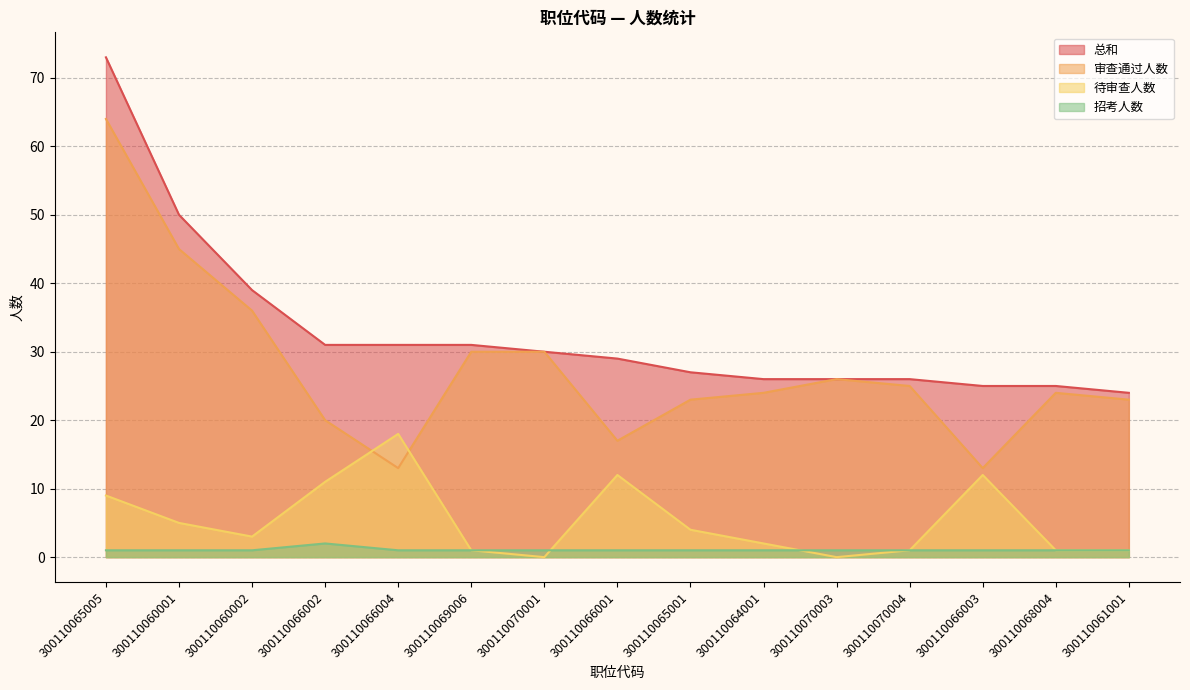

What are all the series names shown in the legend?

总和, 审查通过人数, 待审查人数, 招考人数